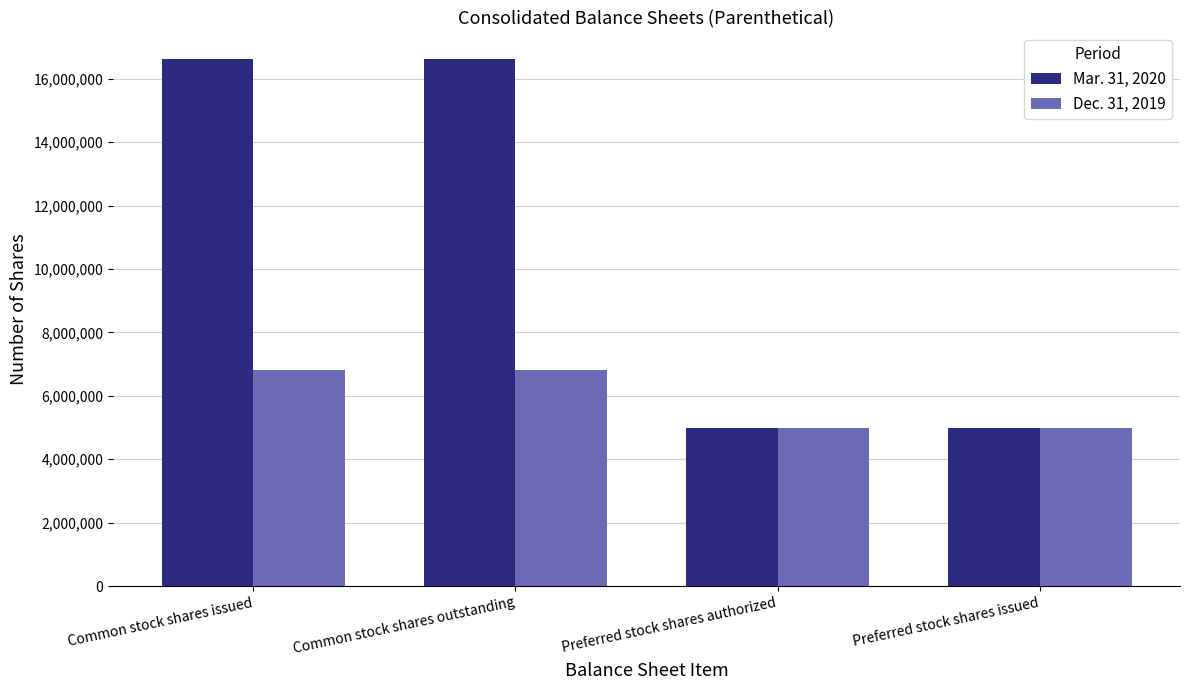

Which series has the largest range (max minus min)?

Mar. 31, 2020